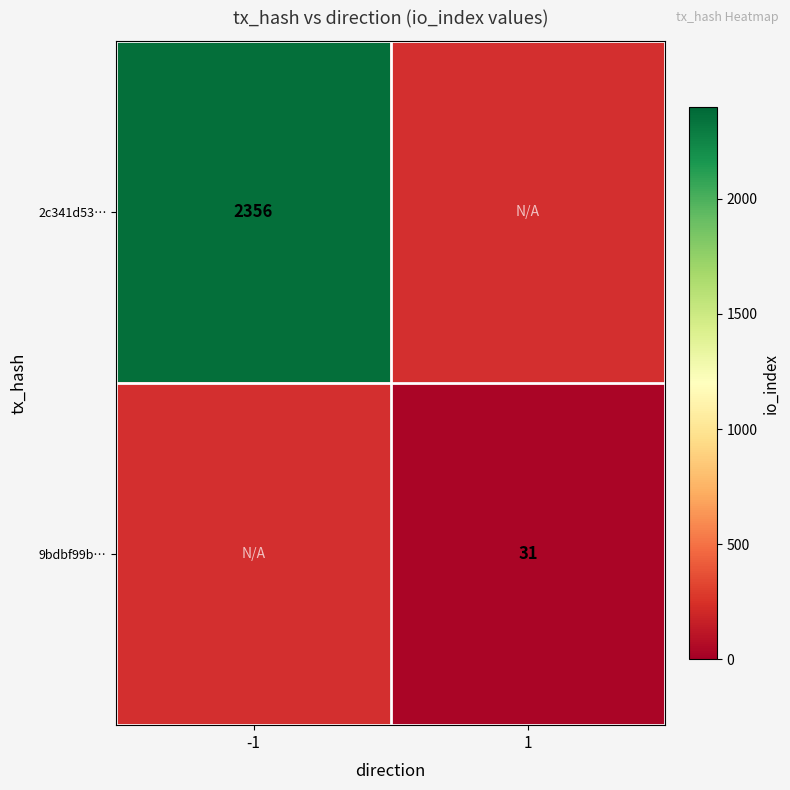

The value of 9bdbf99b… at 1 is 31. True or false?

True